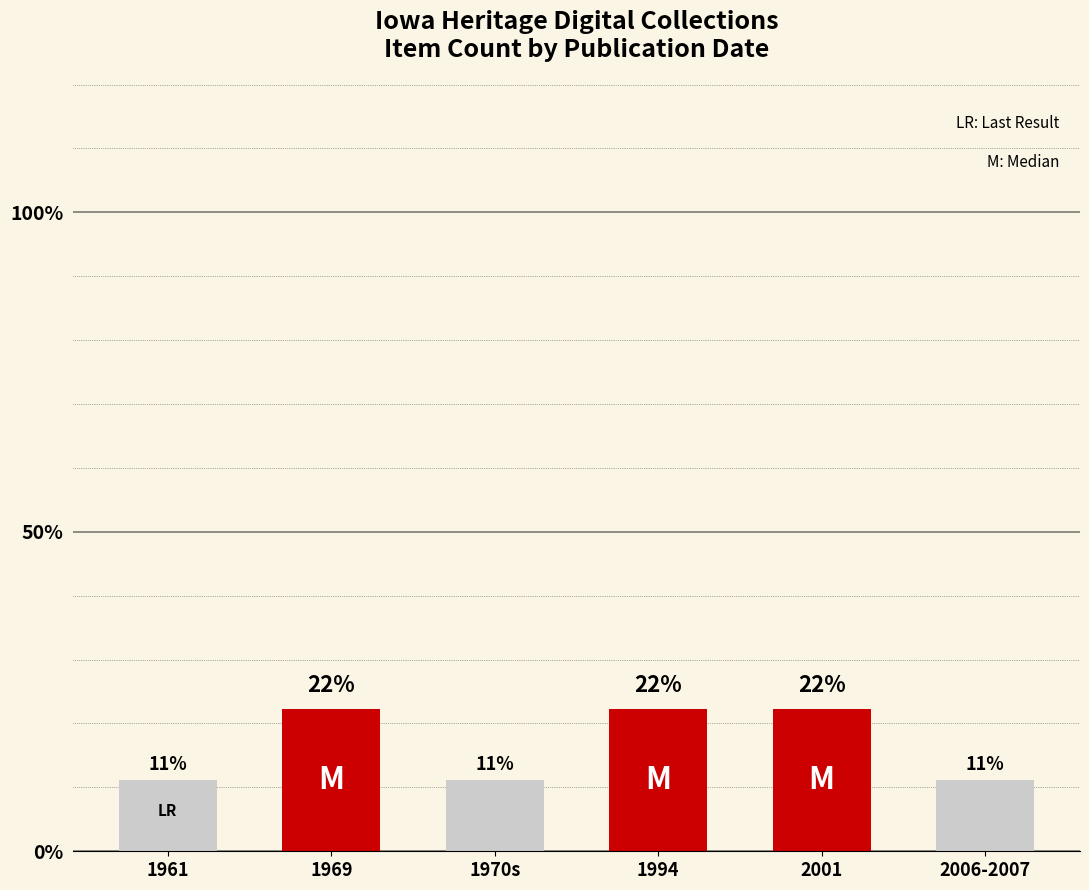

What is the change in value from 2001 to 2006-2007?

-11.1